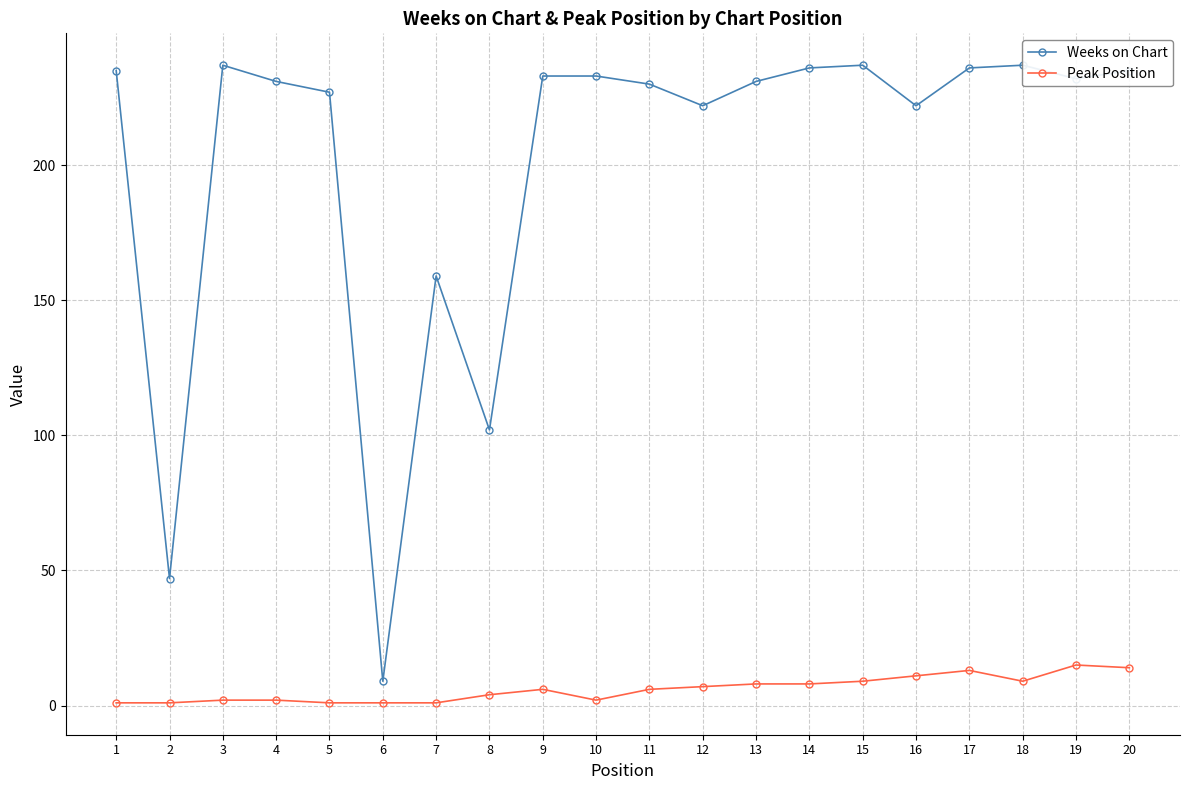

At which category is the sum across all series the highest?

17